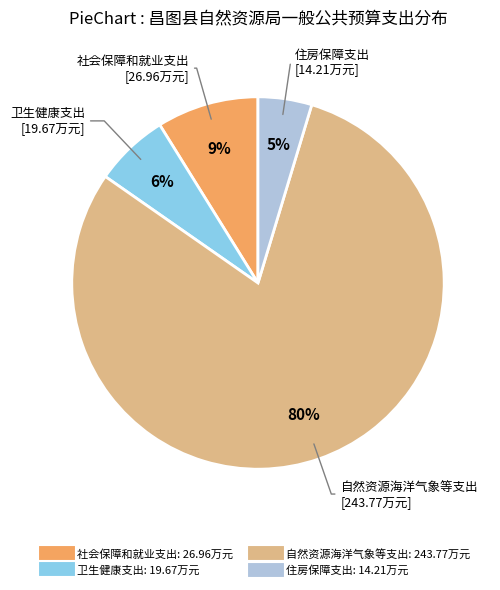

Is the sum of 社会保障和就业支出 and 自然资源海洋气象等支出 greater than half?

Yes